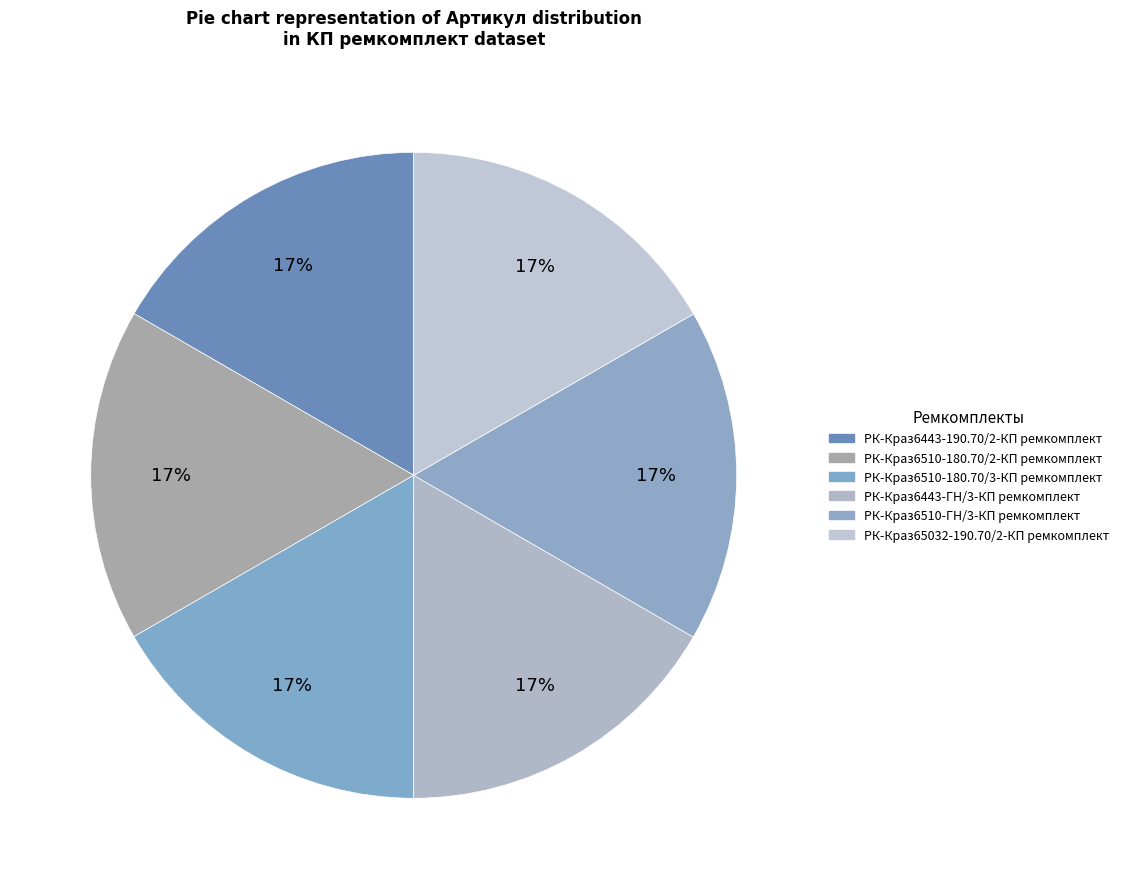

Between РК-Краз65032-190.70/2-КП ремкомплект and РК-Краз6510-180.70/3-КП ремкомплект, which is larger?

РК-Краз65032-190.70/2-КП ремкомплект